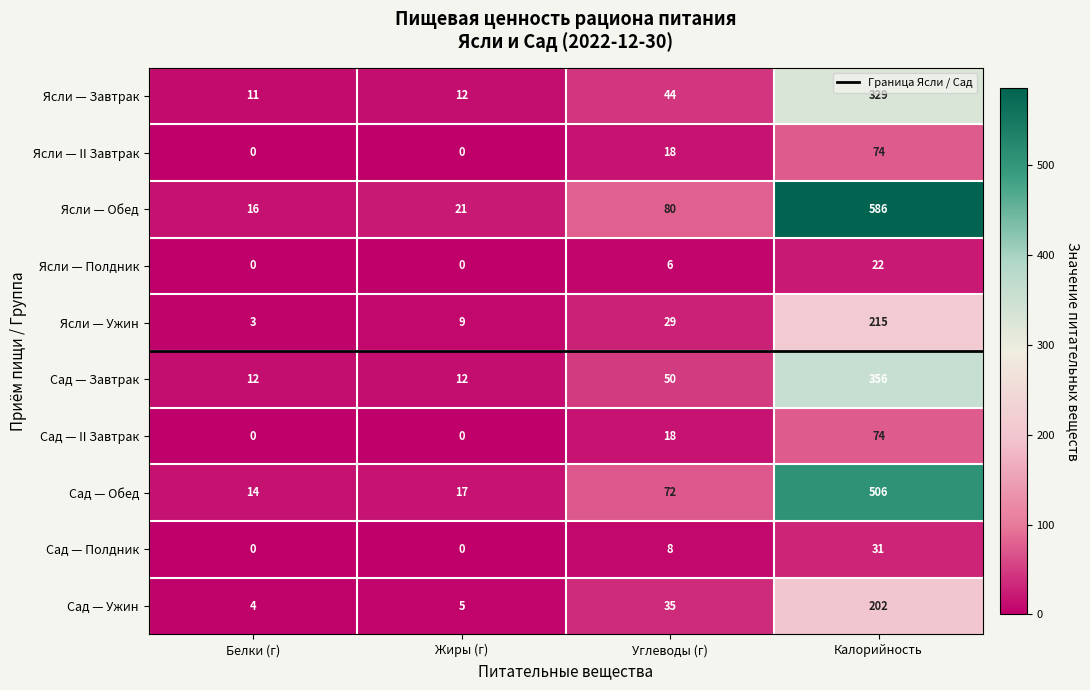

What is the sum of the Сад — Ужин values at Белки (г) and Углеводы (г)?

39